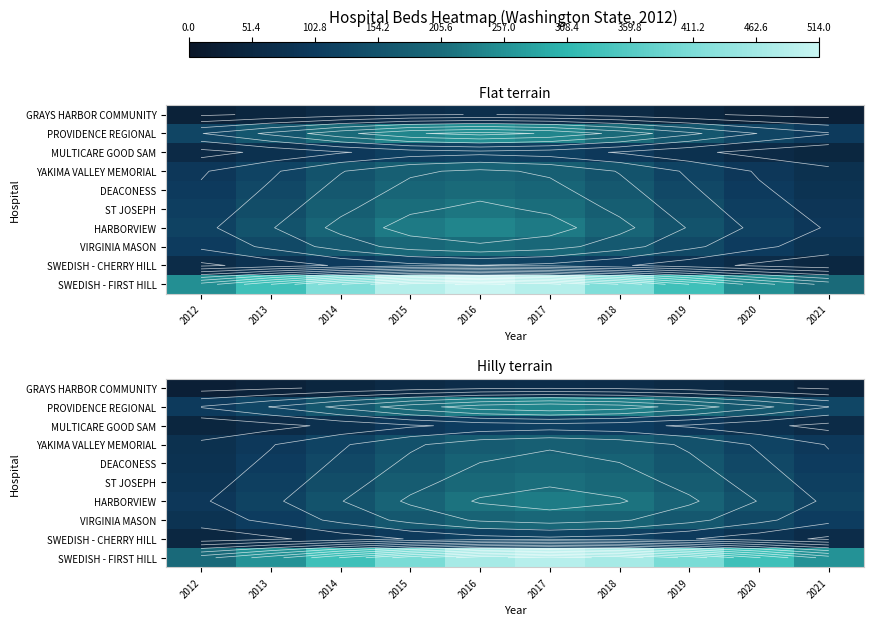

Count the number of categories in the chart.

10